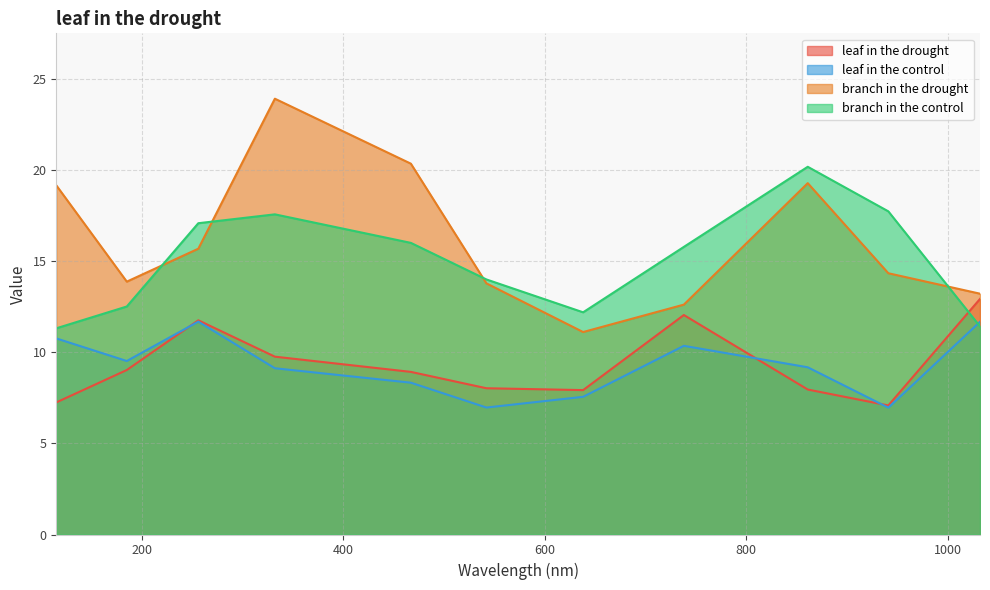

What is the total value across all series at 185?

44.9